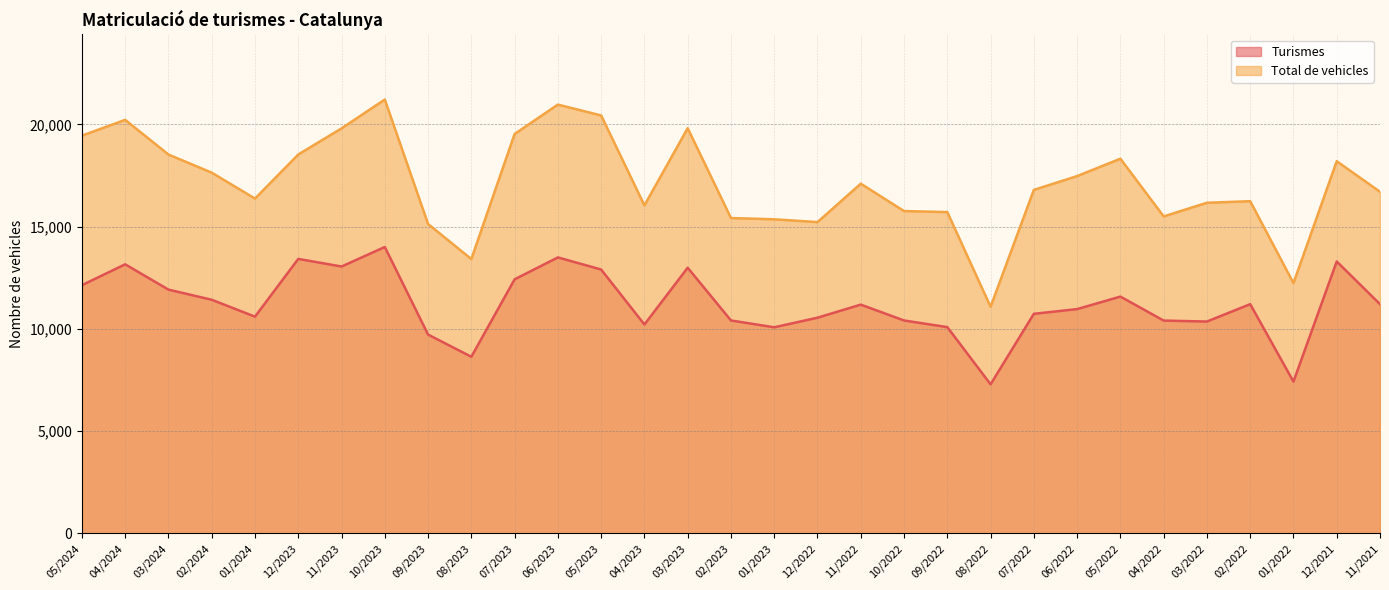

Reading left to right, extract all data points from this chart.

Turismes: 12136	13156	11918	11423	10597	13420	13048	14002	9721	8636	12421	13493	12901	10213	12988	10411	10077	10546	11185	10410	10085	7289	10736	10966	11577	10405	10358	11208	7422	13293	11208
Total de vehicles: 19445	20217	18522	17637	16368	18523	19800	21211	15126	13411	19527	20963	20432	16035	19809	15418	15356	15219	17097	15759	15709	11078	16793	17468	18318	15497	16164	16241	12236	18195	16701